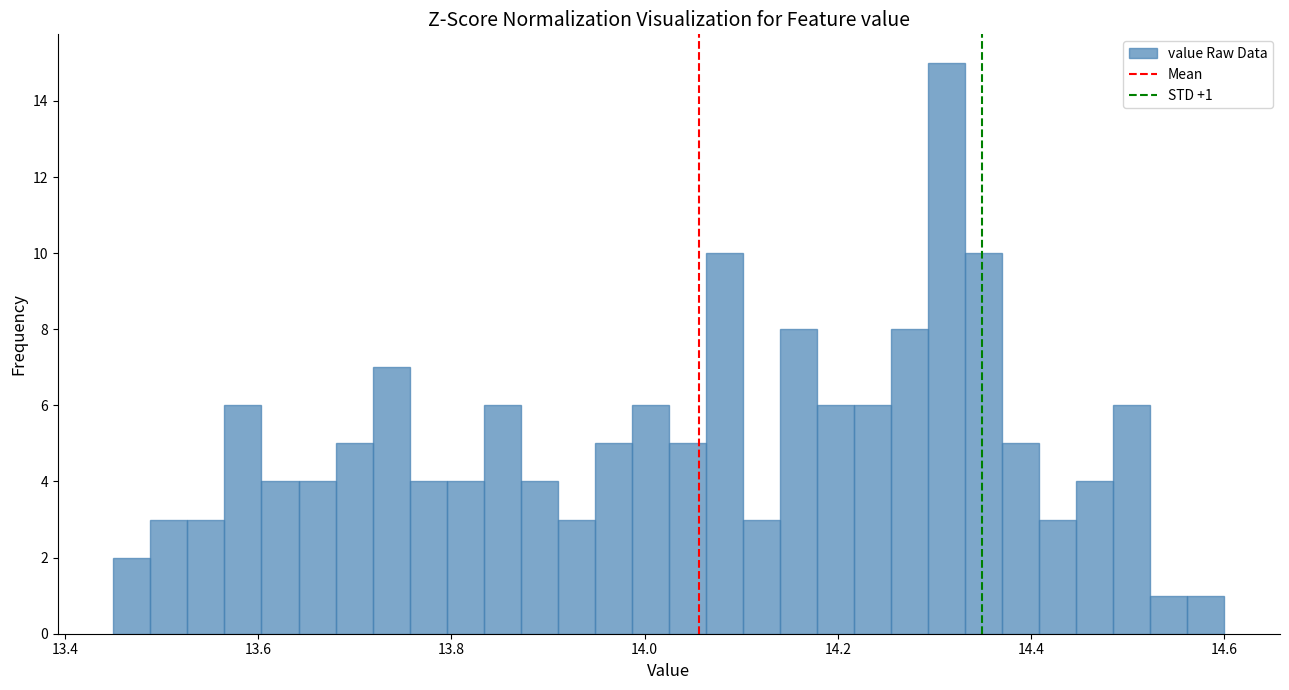

Read against the x-axis, roughly where is the centre of the tallest bar?

14.32